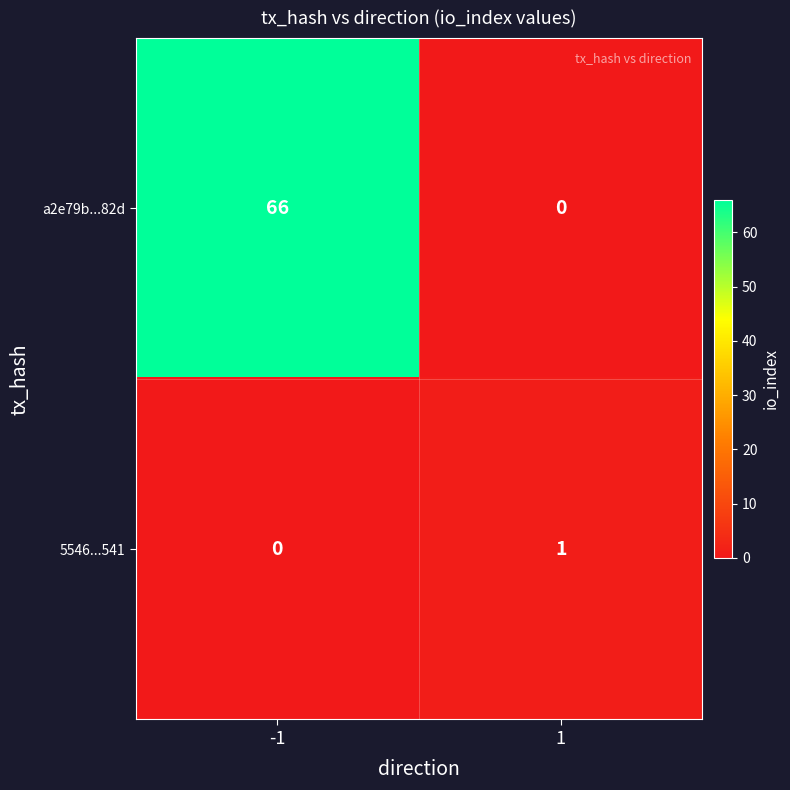

Rank the categories by a2e79b...82d value from highest to lowest.

-1, 1